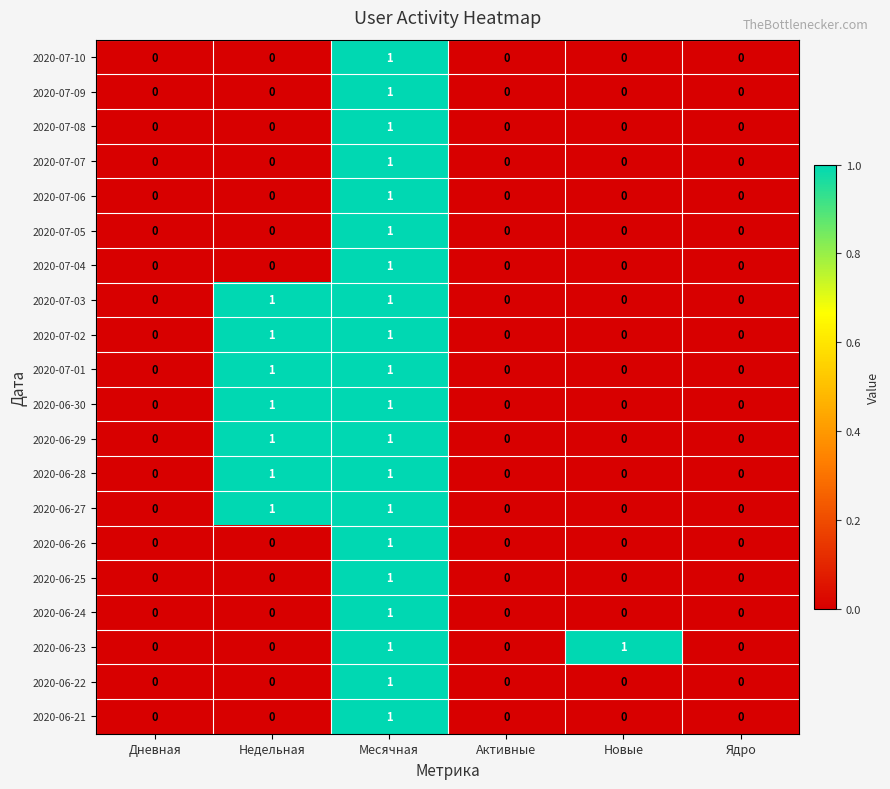

The 2020-07-03 series shows 0 at Дневная. True or false?

True